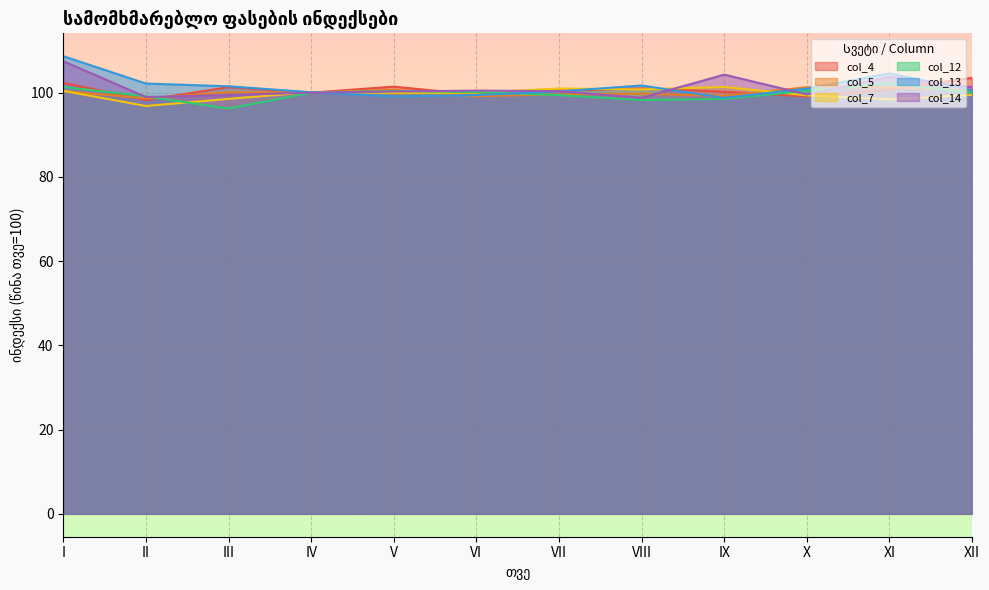

What are all the series names shown in the legend?

col_4, col_5, col_7, col_12, col_13, col_14